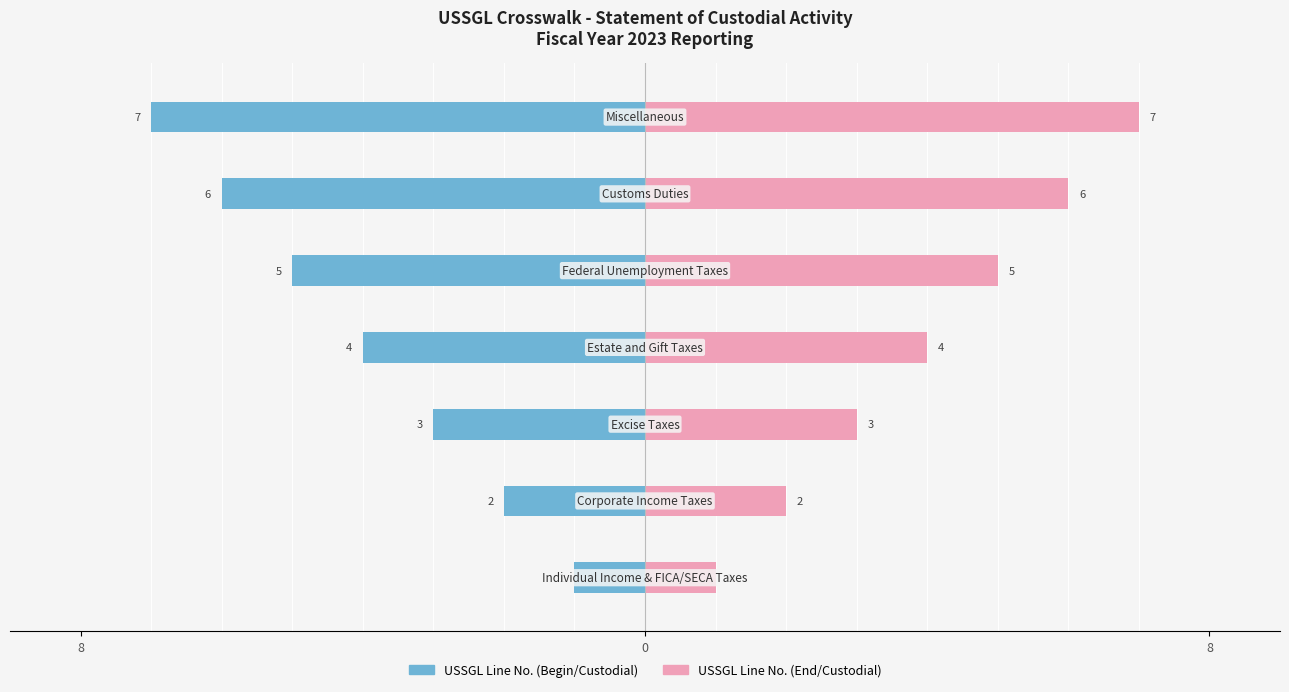

At how many categories does at least one series exceed -3?

7